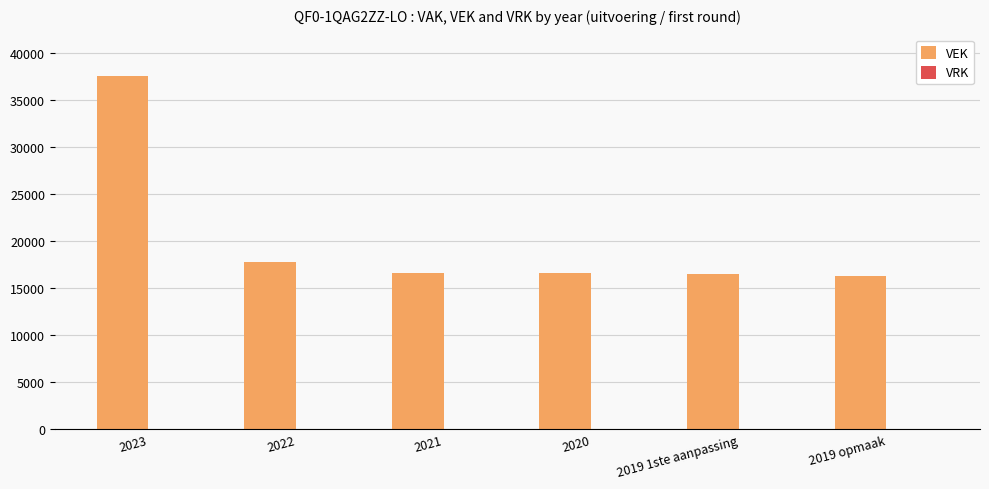

Which has a higher value, 2023 or 2019 1ste aanpassing?

2023